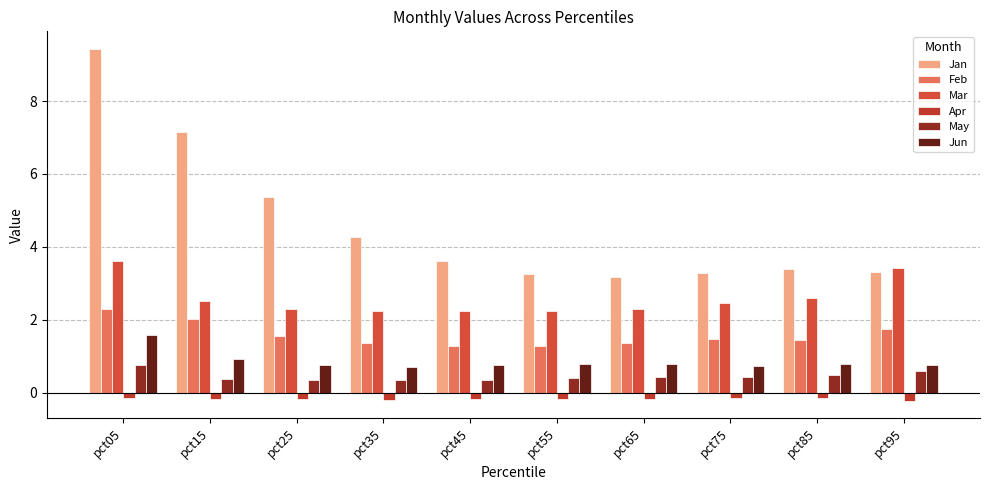

Does the chart contain stacked bars?

No